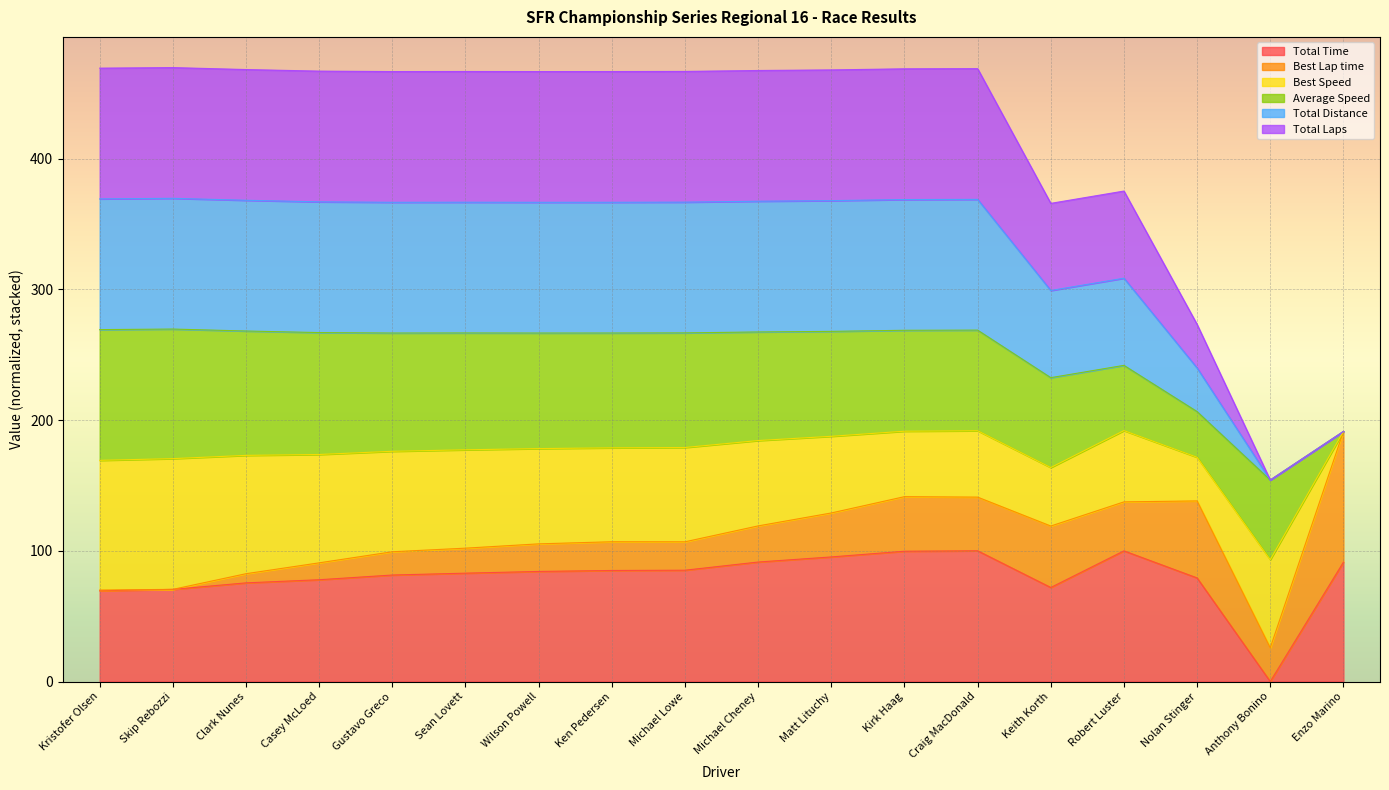

Which has a higher value, Clark Nunes or Sean Lovett?

Sean Lovett